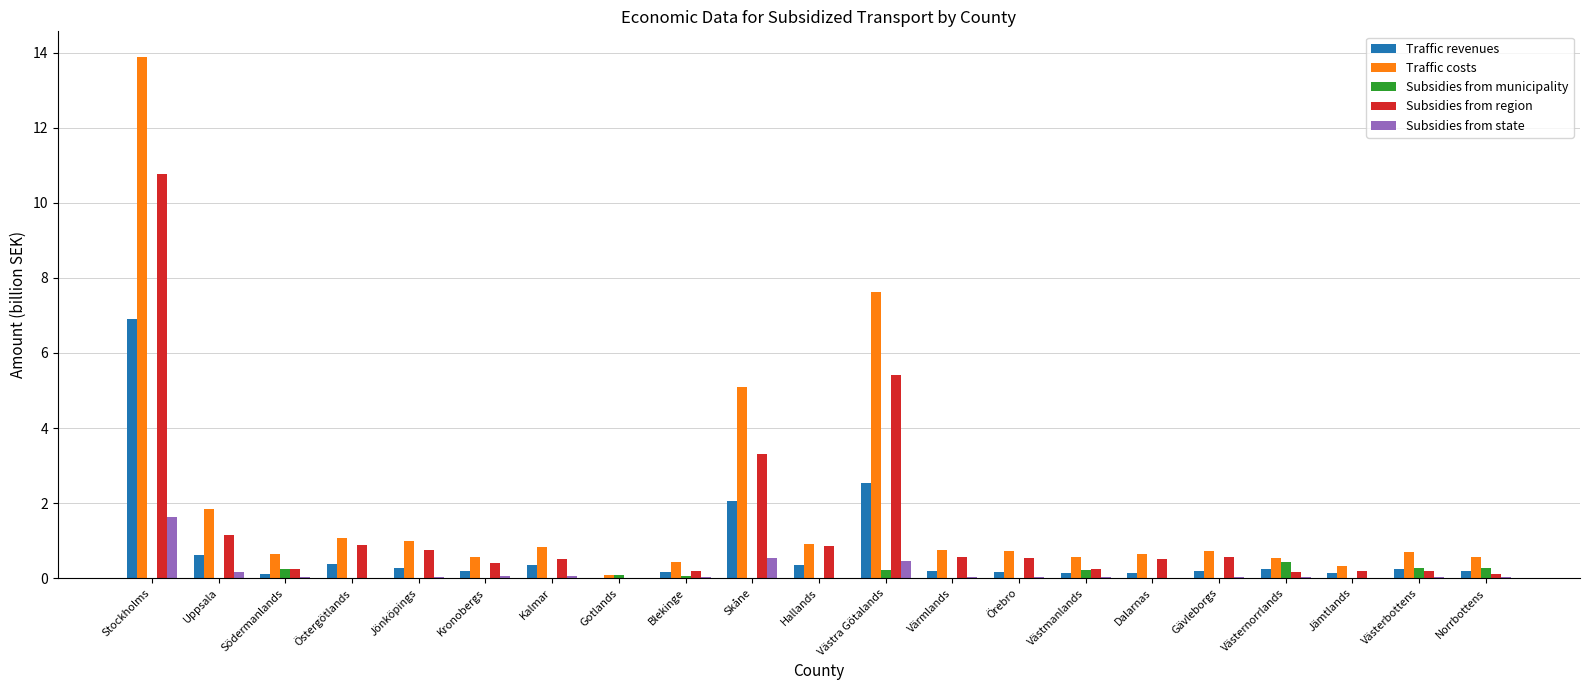

What is the maximum value shown in the chart?

13.9